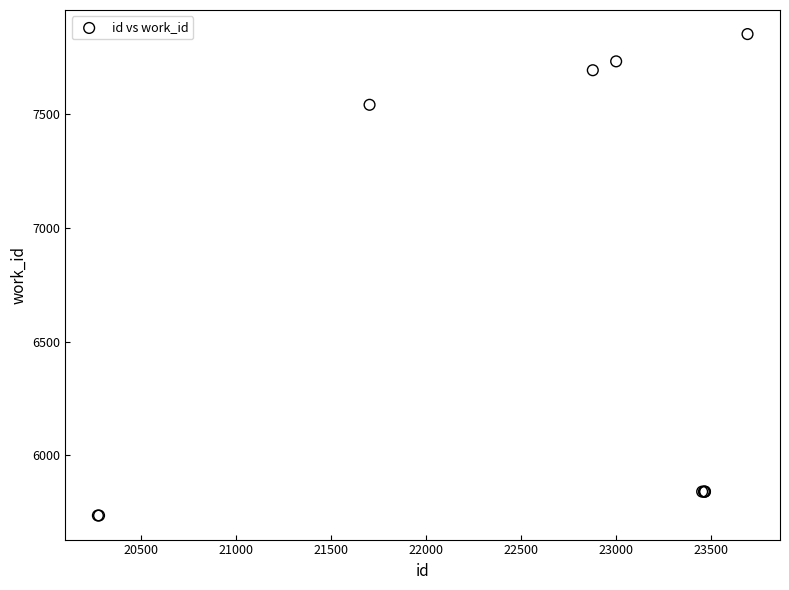

What Y value in the scatter plot is closest to 6794?

7542